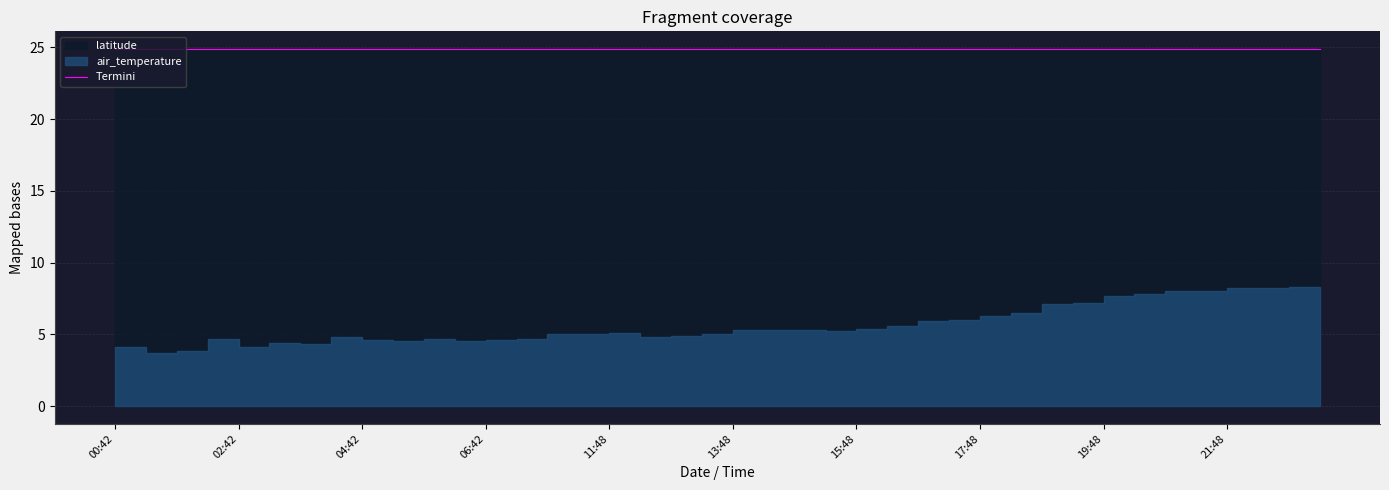

In air_temperature, how many points are lower than both neighbors (excluding endpoints)?

7